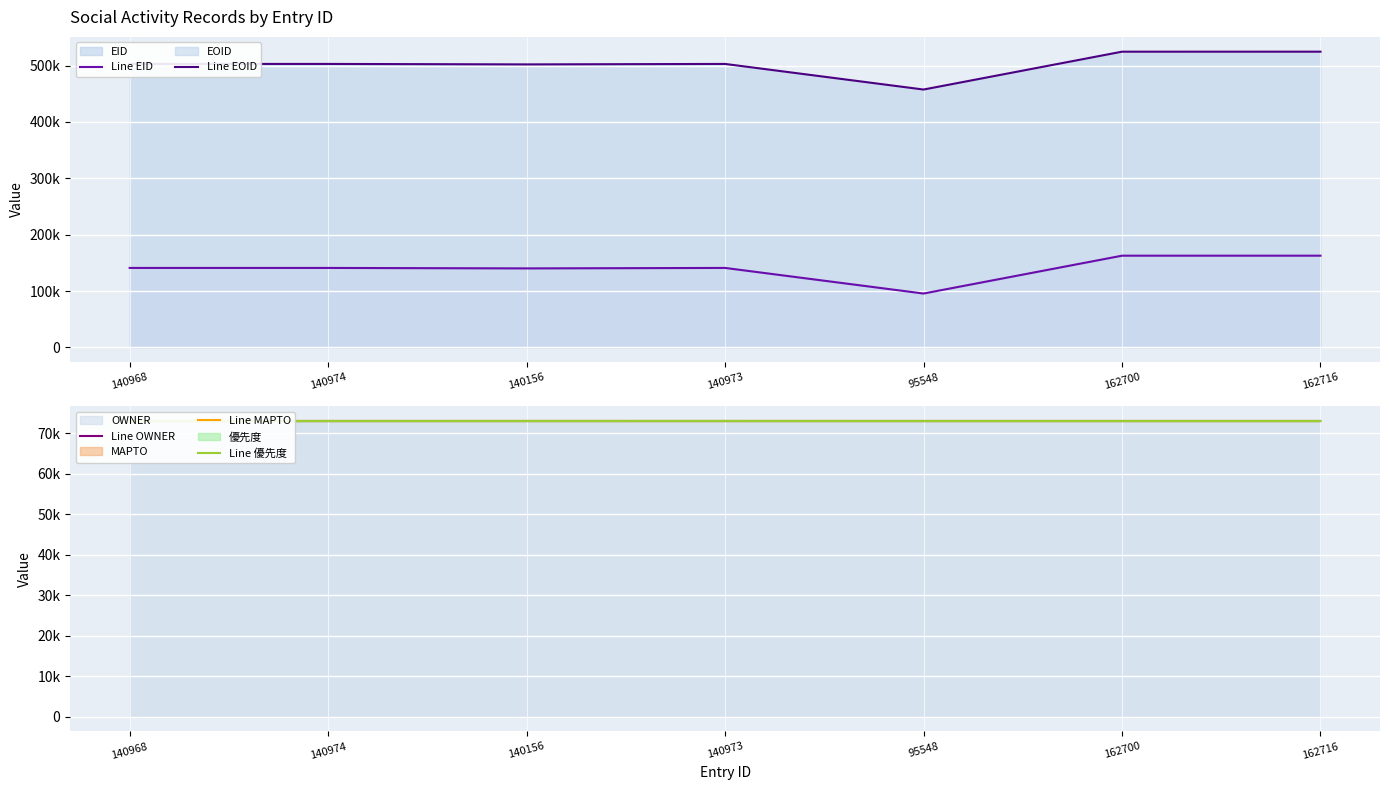

Which series has the largest range (max minus min)?

Line EOID